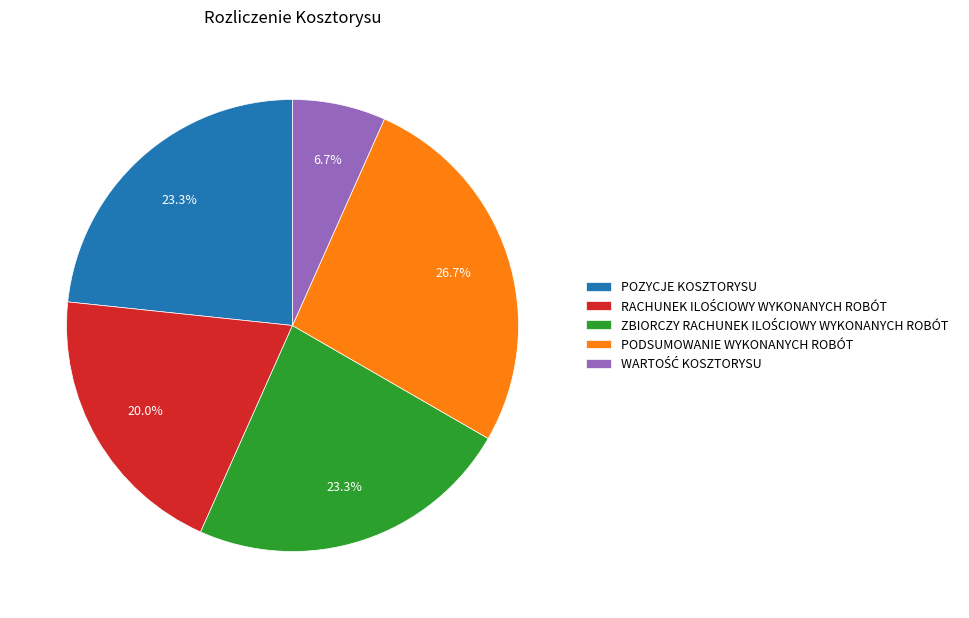

Count the number of slices in the pie.

5